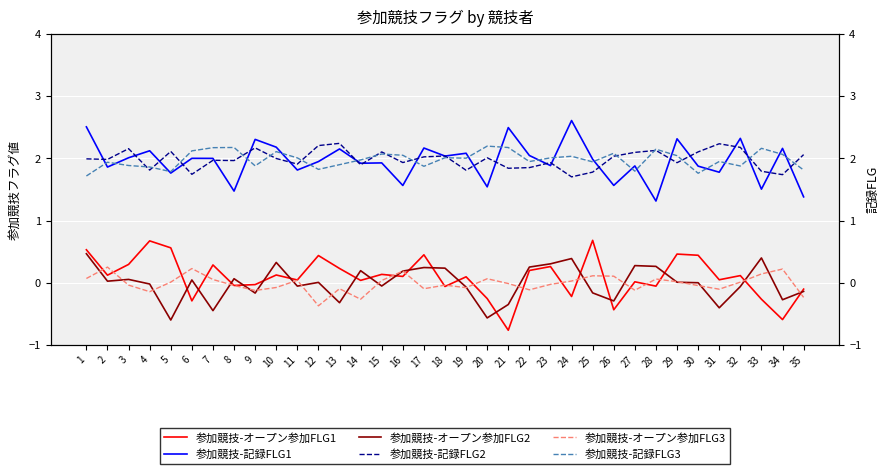

What is the difference between the 参加競技-オープン参加FLG1 values at 5 and 28?

0.6